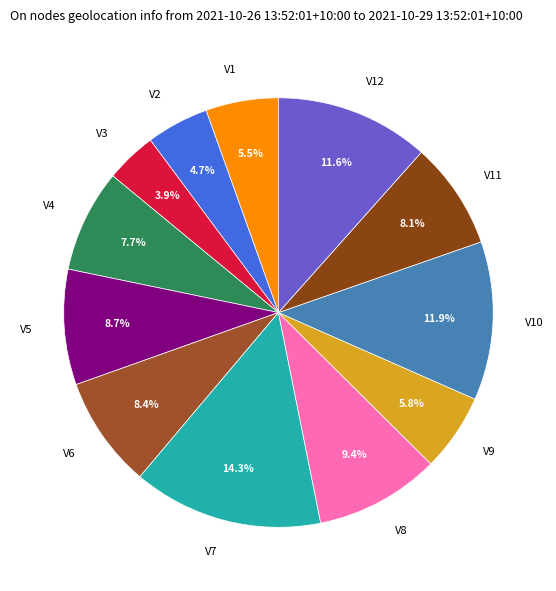

Which slice is the largest?

V7